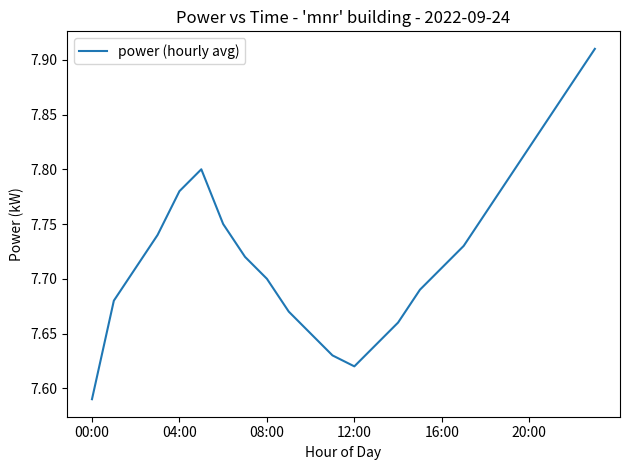

What is the difference between the maximum and minimum values?

0.3